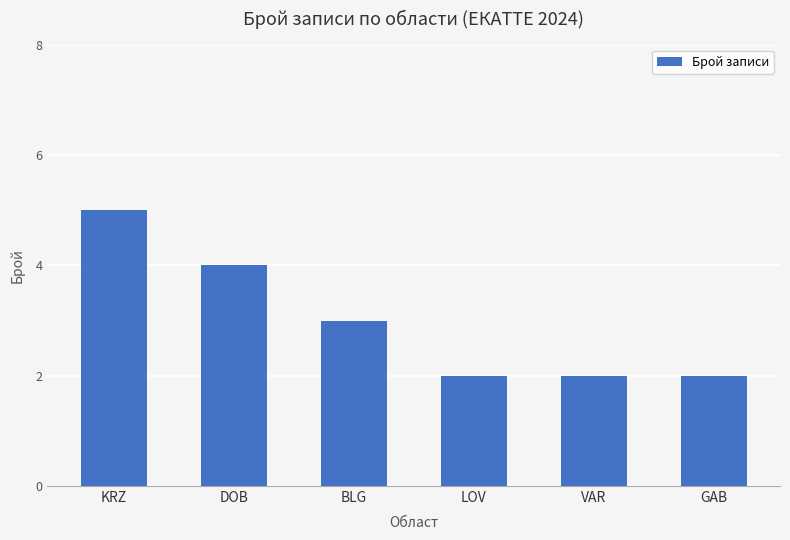

What is the sum of the values at BLG and GAB?

5